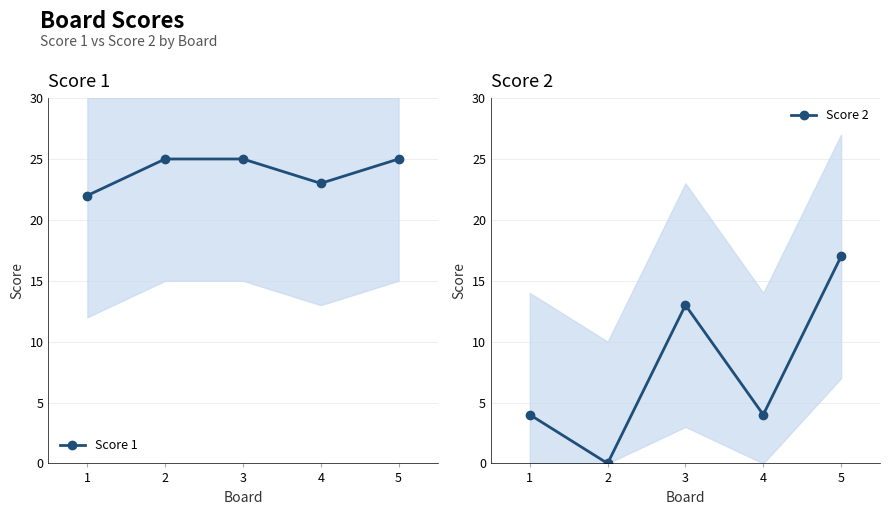

Reading left to right, list all the values displayed in this chart.

Score 1: 1=22	2=25	3=25	4=23	5=25
Score 2: 1=4	2=0	3=13	4=4	5=17